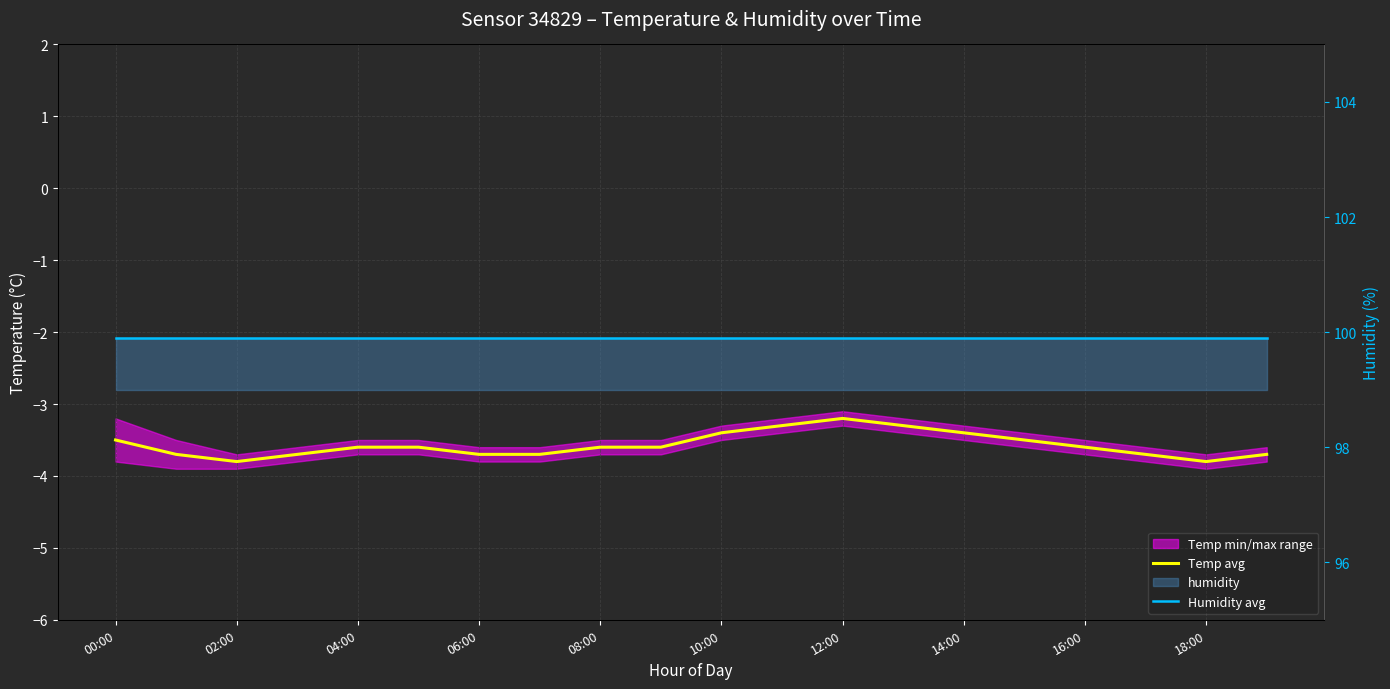

How many interior local peaks does the Temp avg series have?

1